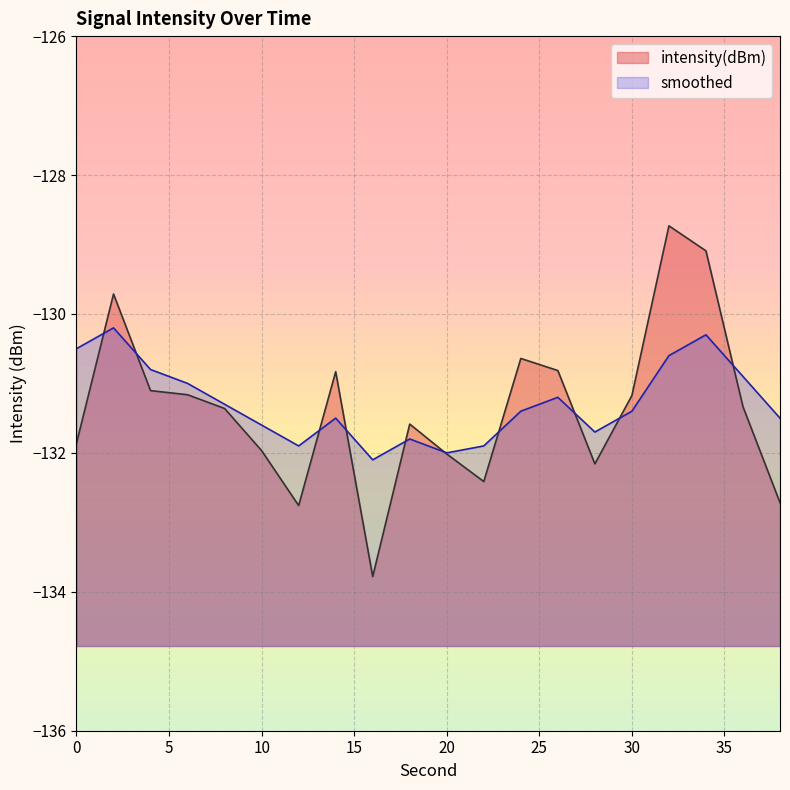

Reading right to left, extract all data points from this chart.

intensity(dBm): 38=-132.7	36=-131.3	34=-129.1	32=-128.7	30=-131.2	28=-132.2	26=-130.8	24=-130.6	22=-132.4	20=-132.0	18=-131.6	16=-133.8	14=-130.8	12=-132.8	10=-132.0	8=-131.4	6=-131.2	4=-131.1	2=-129.7	0=-131.9
smoothed: 38=-131.5	36=-130.9	34=-130.3	32=-130.6	30=-131.4	28=-131.7	26=-131.2	24=-131.4	22=-131.9	20=-132.0	18=-131.8	16=-132.1	14=-131.5	12=-131.9	10=-131.6	8=-131.3	6=-131.0	4=-130.8	2=-130.2	0=-130.5